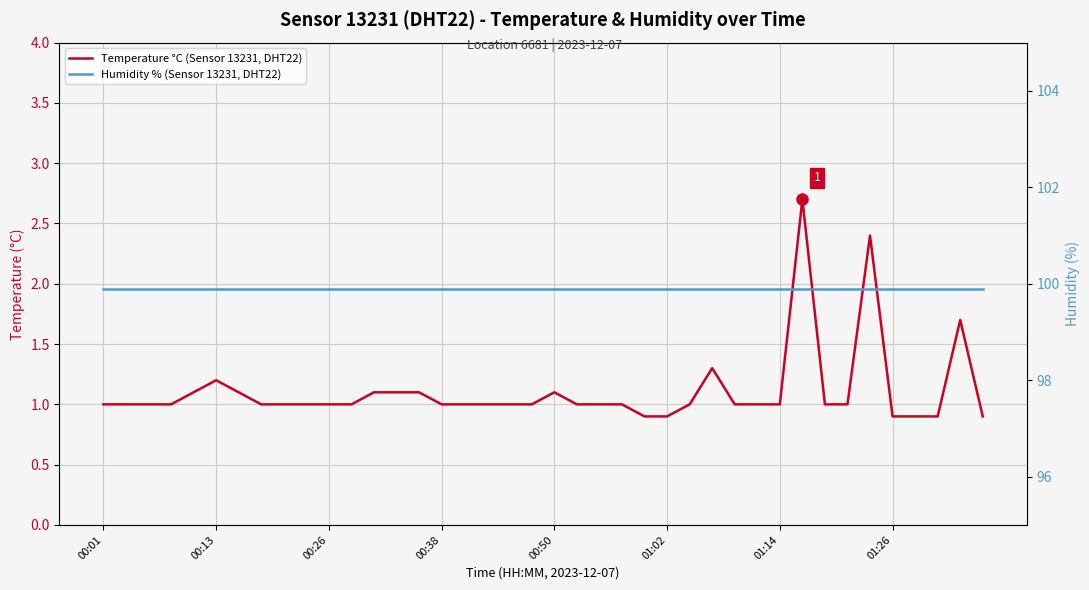

Reading left to right, transcribe all the data shown in this chart.

Temperature °C (Sensor 13231, DHT22): 1.0	1.0	1.0	1.0	1.1	1.2	1.1	1.0	1.0	1.0	1.0	1.0	1.1	1.1	1.1	1.0	1.0	1.0	1.0	1.0	1.1	1.0	1.0	1.0	0.9	0.9	1.0	1.3	1.0	1.0	1.0	2.7	1.0	1.0	2.4	0.9	0.9	0.9	1.7	0.9
Humidity % (Sensor 13231, DHT22): 99.9	99.9	99.9	99.9	99.9	99.9	99.9	99.9	99.9	99.9	99.9	99.9	99.9	99.9	99.9	99.9	99.9	99.9	99.9	99.9	99.9	99.9	99.9	99.9	99.9	99.9	99.9	99.9	99.9	99.9	99.9	99.9	99.9	99.9	99.9	99.9	99.9	99.9	99.9	99.9